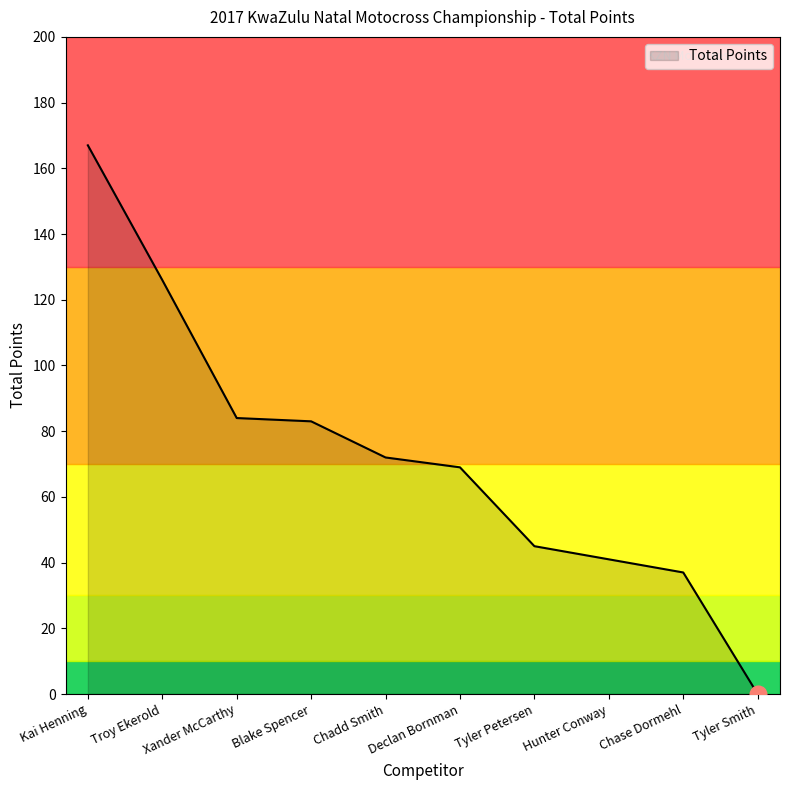

What is the sum of the values at Chadd Smith and Tyler Smith?

72